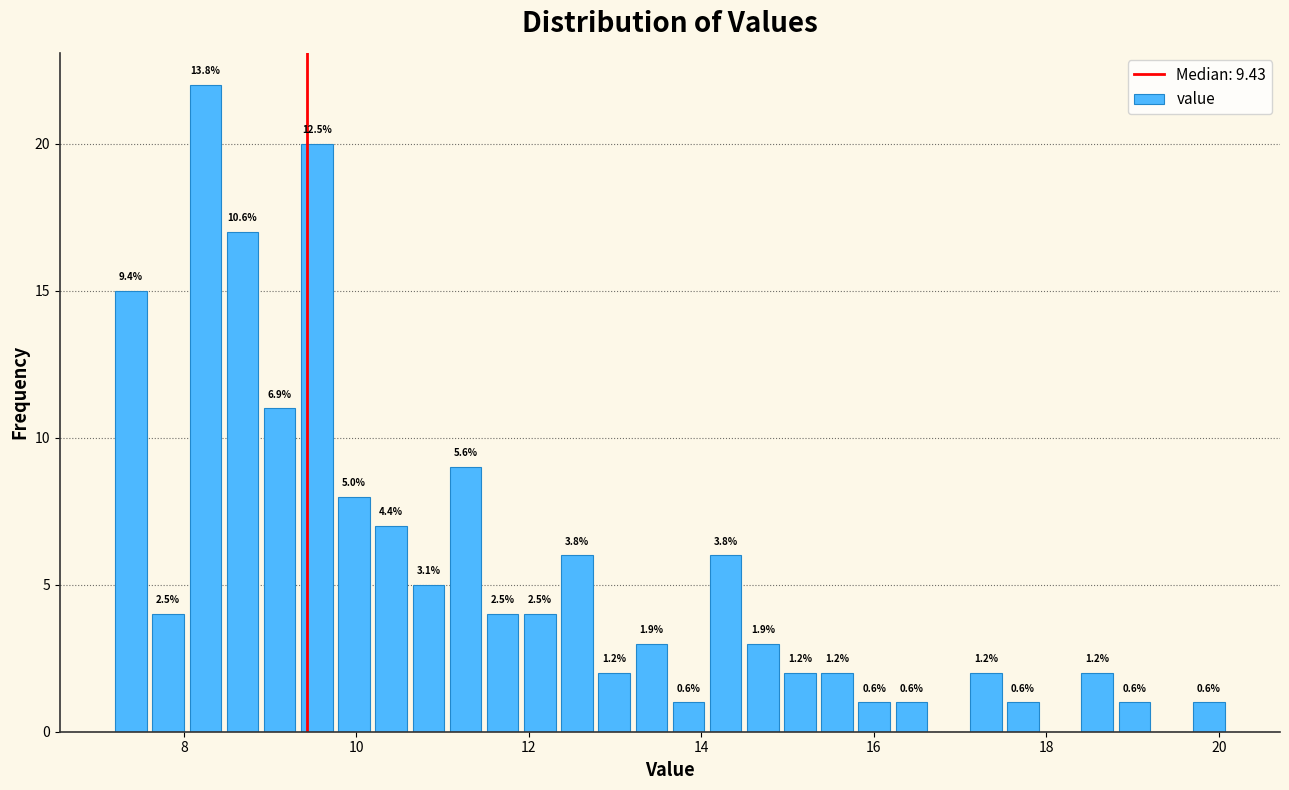

Read against the x-axis, roughly where is the centre of the tallest bar?

8.2